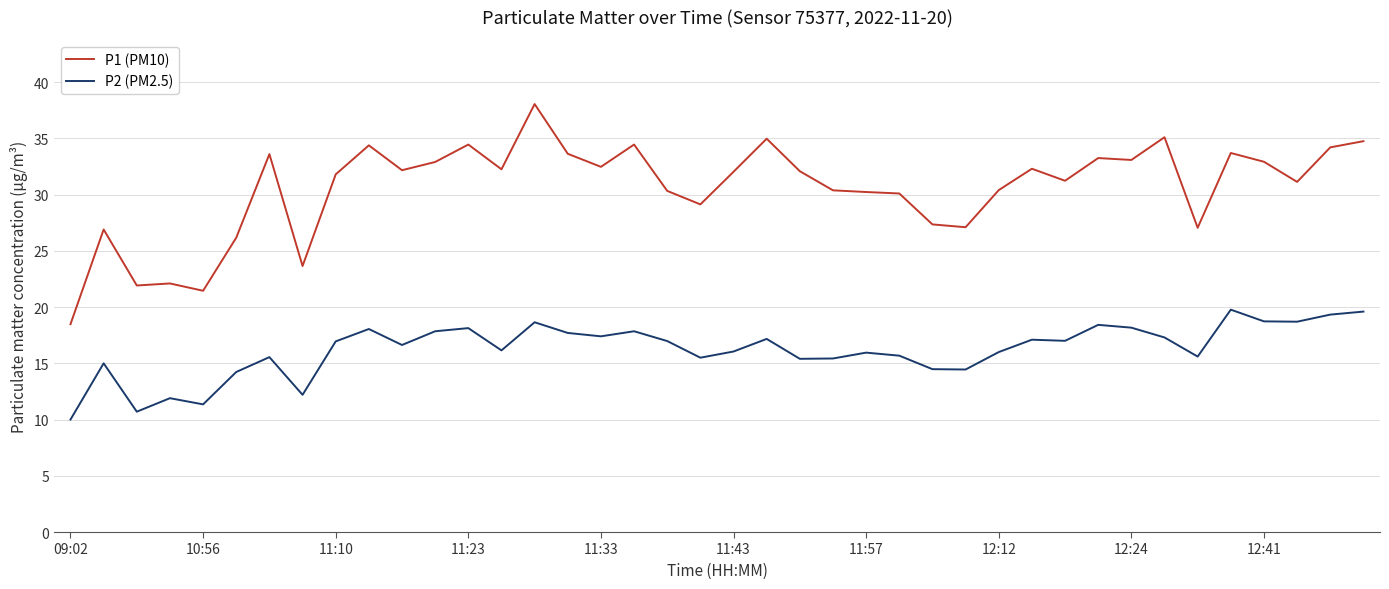

Which series has the largest total across all categories?

P1 (PM10)